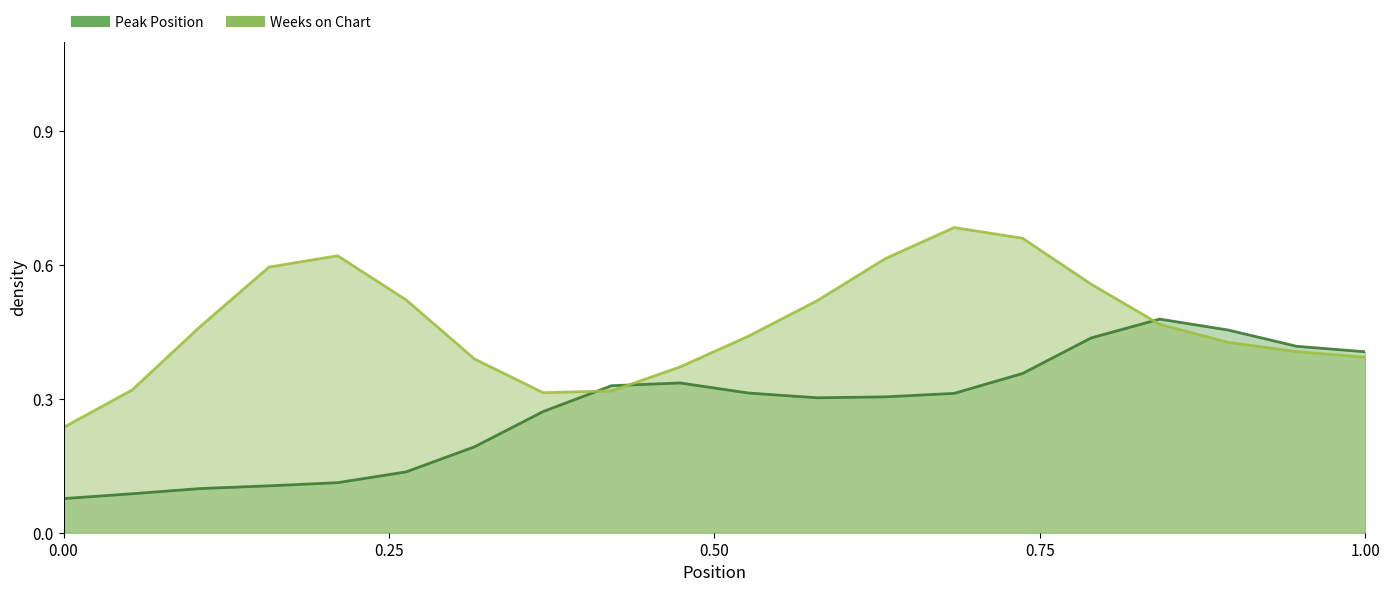

What is the difference between the maximum and minimum values in the Peak Position (line) series?

0.4